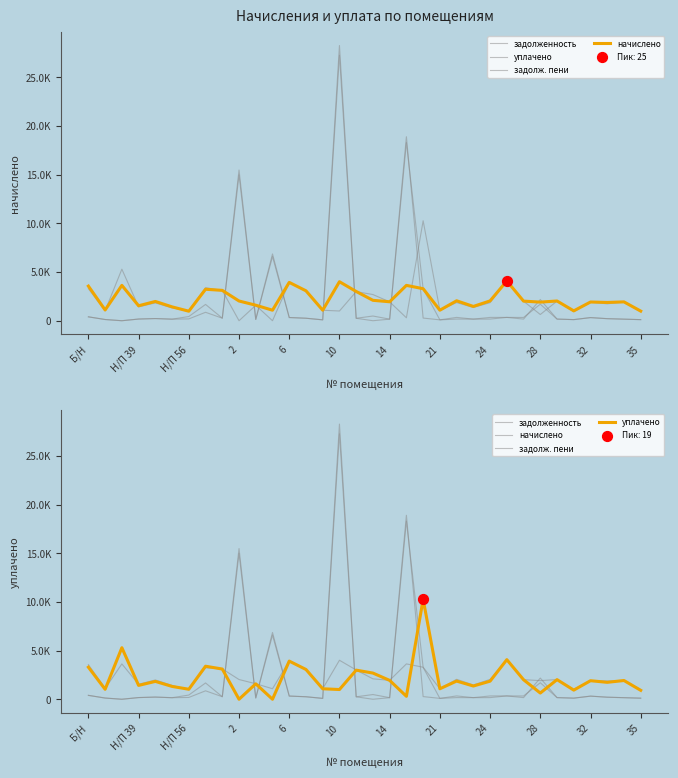

At how many categories does at least one series exceed 19707?

1